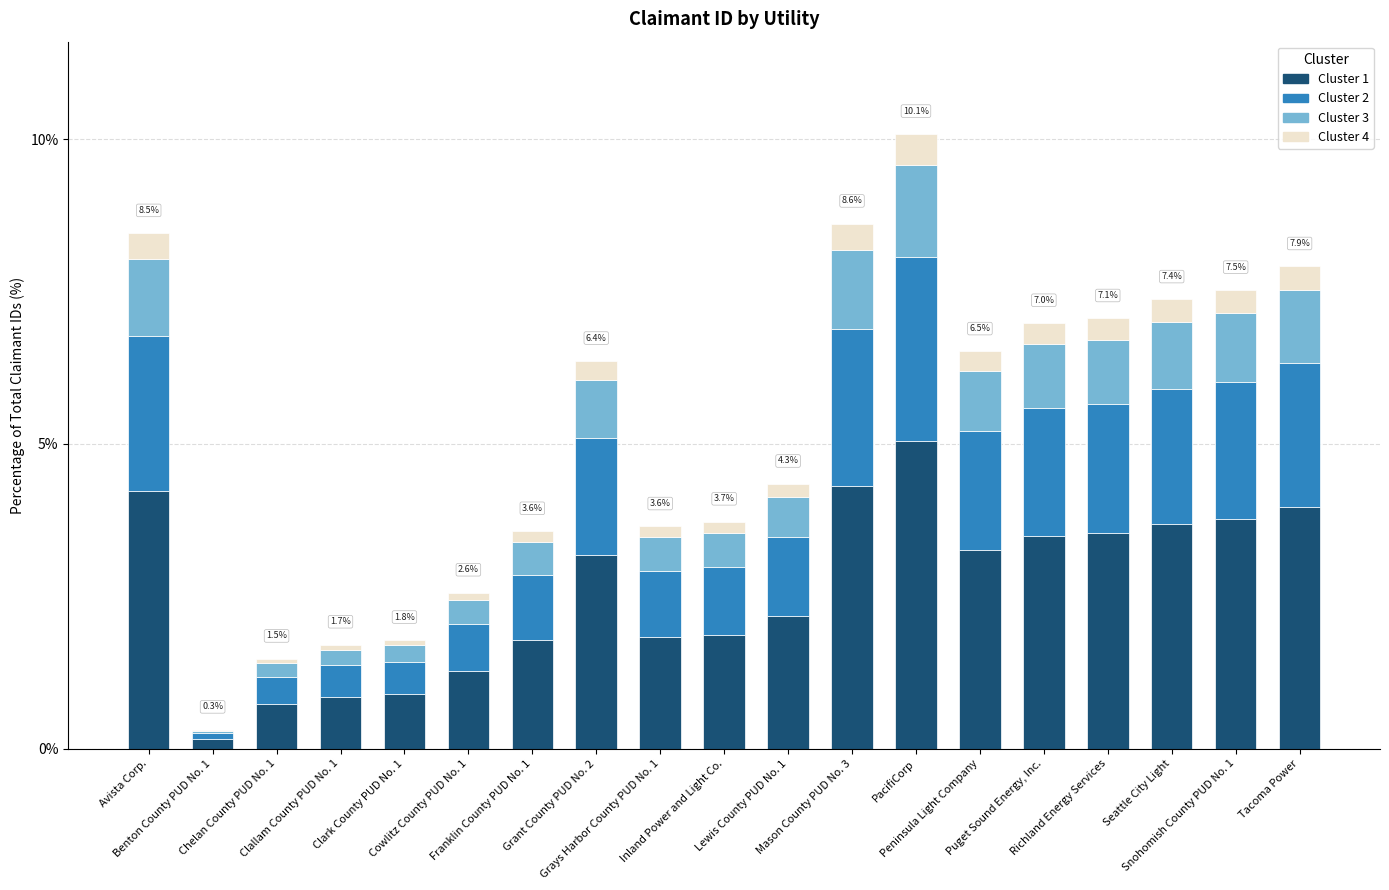

Are the bars horizontal?

No